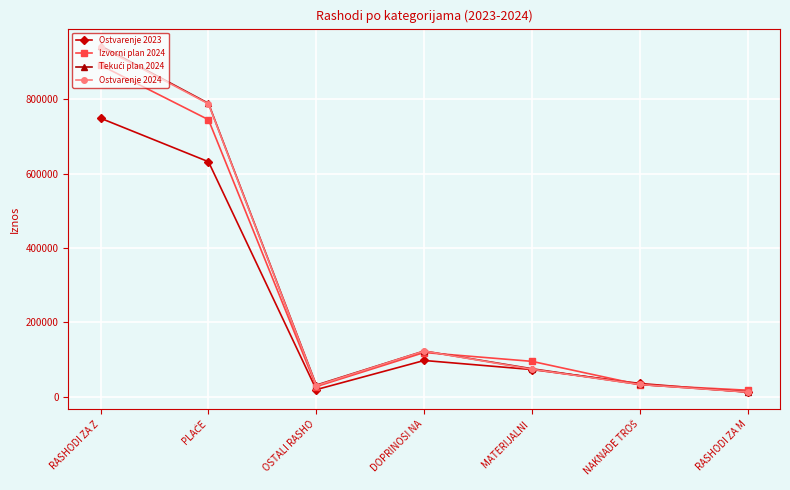

The Ostvarenje 2023 series shows 73216.2 at MATERIJALNI . True or false?

True